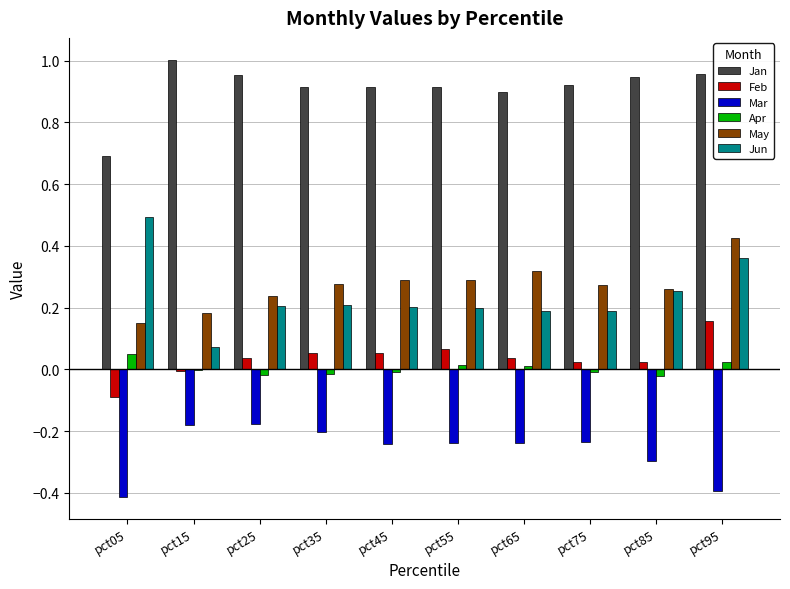

Which series has the largest total across all categories?

Jan